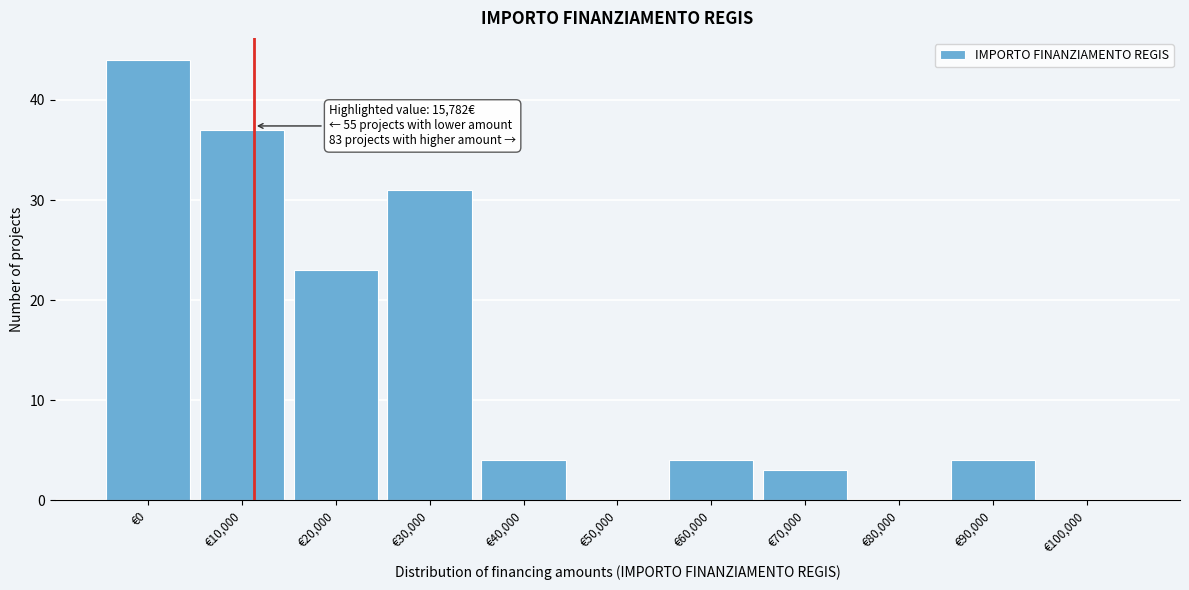

Reading right to left, list all the values displayed in this chart.

€100,000=0	€90,000=4	€80,000=0	€70,000=3	€60,000=4	€50,000=0	€40,000=4	€30,000=31	€20,000=23	€10,000=37	€0=44